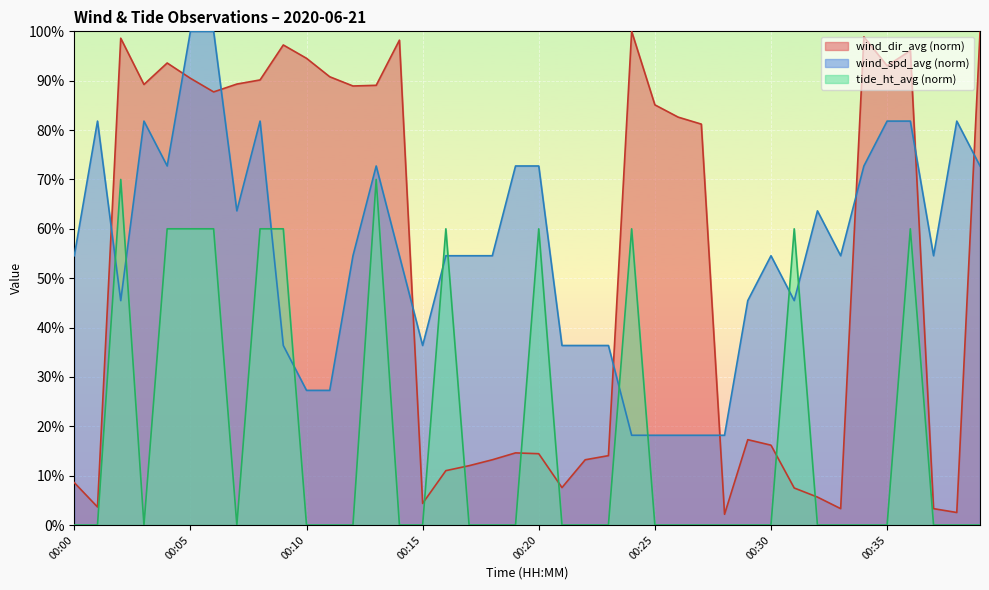

What is the difference between the maximum and minimum values in the wind_spd_avg series?

0.8